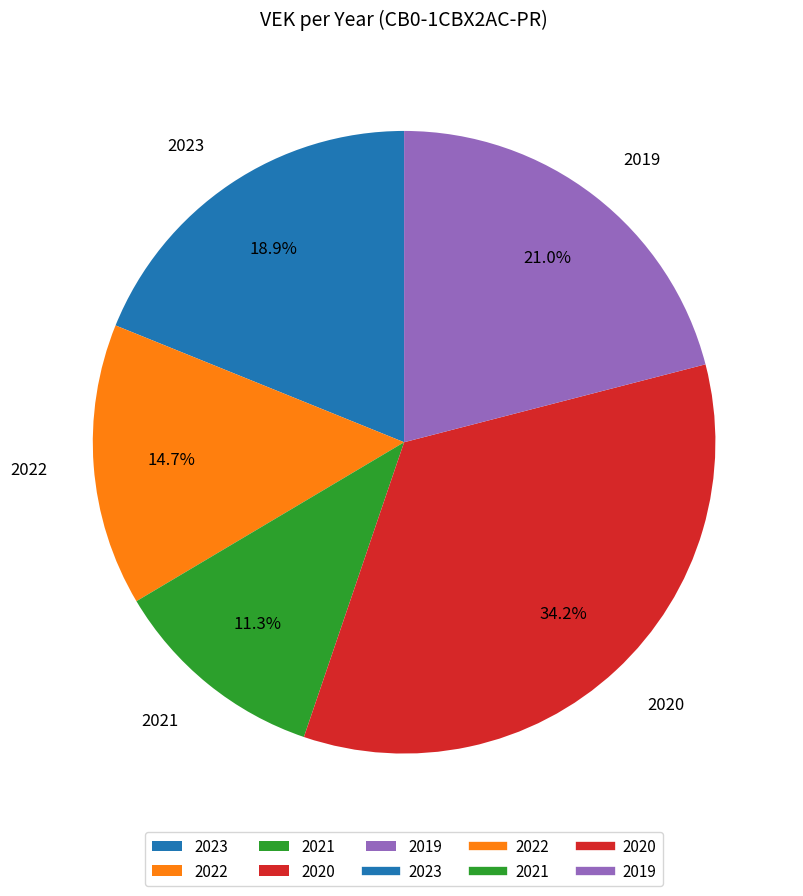

The 2022 slice represents 5% of the pie. True or false?

False